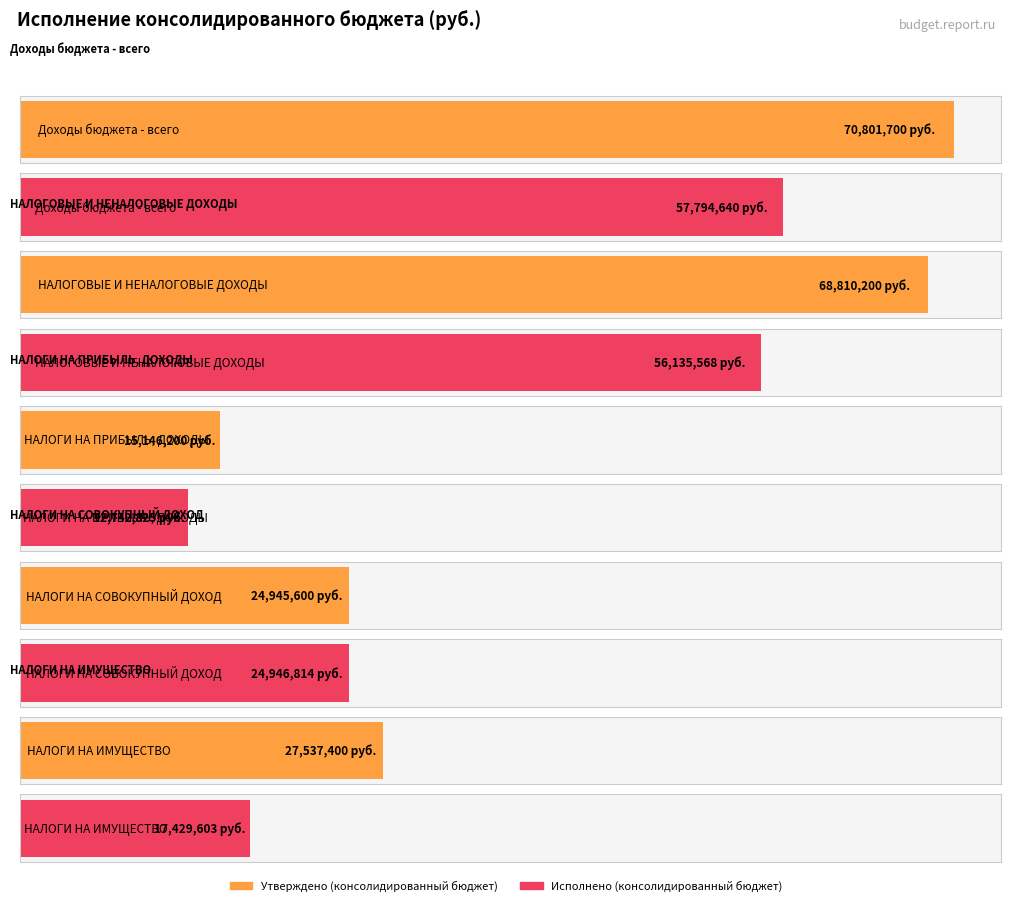

Where is Исполнено (консолидированный бюджет) nearest to the value 35268732?

НАЛОГИ НА СОВОКУПНЫЙ ДОХОД